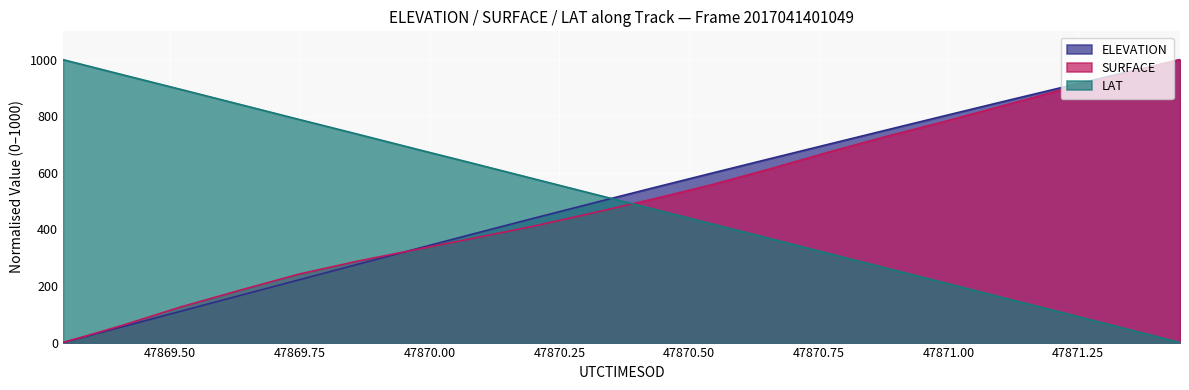

Which has a higher value, 47869.2931 or 47869.7469?

47869.7469